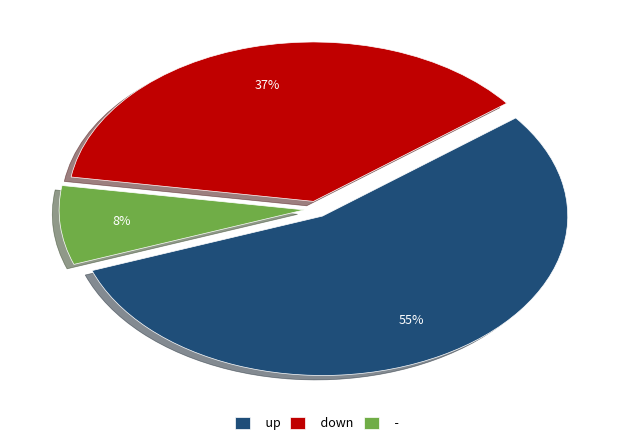

Which category accounts for the majority?

up